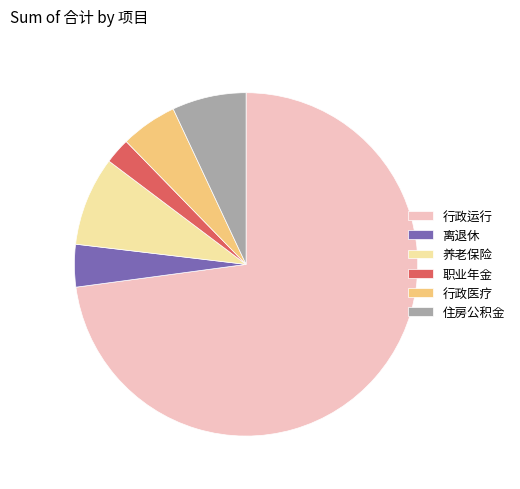

Which has a higher value, 行政运行 or 职业年金?

行政运行